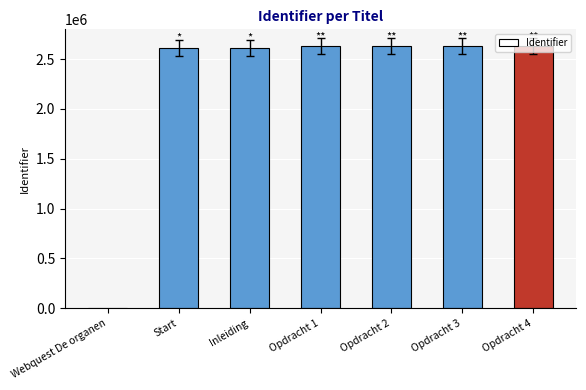

At which label is the value closest to 1315050?

Start